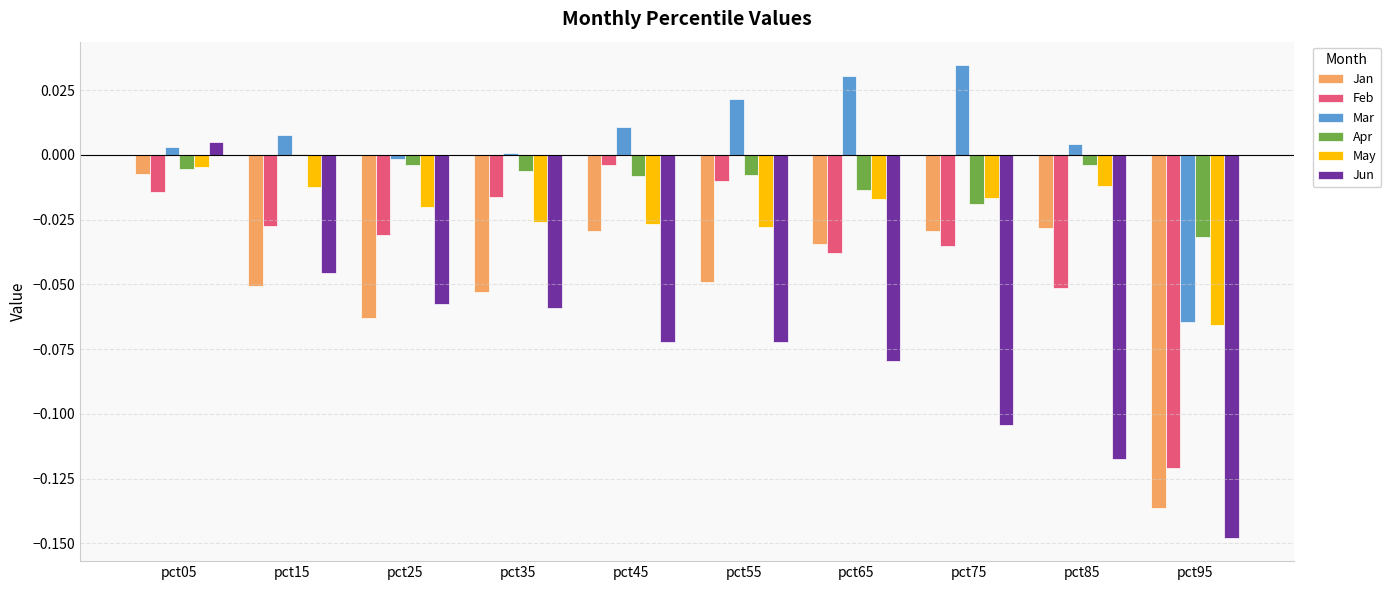

Is the value of Apr at pct25 greater than the value of Jun at pct55?

Yes